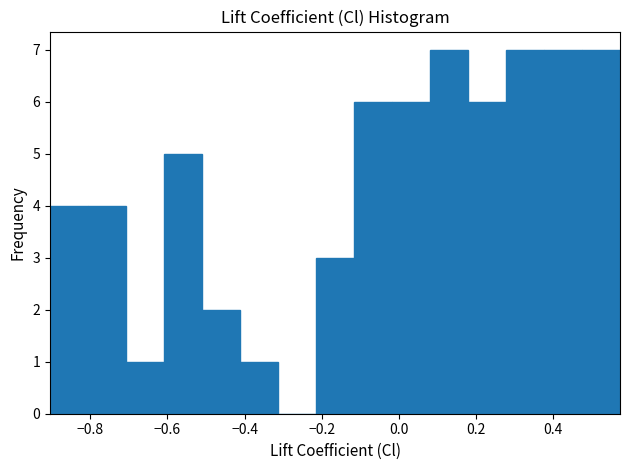

Reading left to right, list every bar in this chart as the range it spans on the x-axis followed by its height. Neither the bar edges nor the heights are printed on the chart, so give them approximately, as read against the axes.

-0.90 to -0.80: 4
-0.80 to -0.70: 4
-0.70 to -0.60: 1
-0.60 to -0.52: 5
-0.52 to -0.42: 2
-0.42 to -0.32: 1
-0.32 to -0.22: 0
-0.22 to -0.12: 3
-0.12 to -0.02: 6
-0.02 to 0.08: 6
0.08 to 0.18: 7
0.18 to 0.28: 6
0.28 to 0.38: 7
0.38 to 0.48: 7
0.48 to 0.58: 7